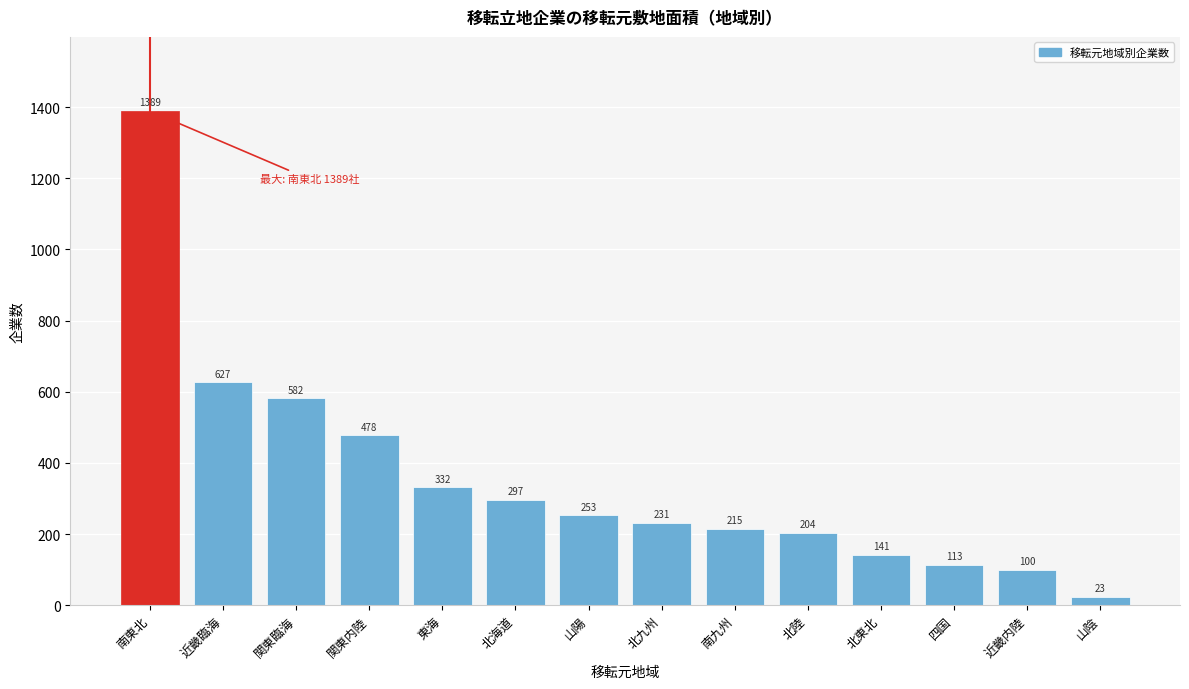

Reading left to right, transcribe all the data shown in this chart.

南東北=1389	近畿臨海=627	関東臨海=582	関東内陸=478	東海=332	北海道=297	山陽=253	北九州=231	南九州=215	北陸=204	北東北=141	四国=113	近畿内陸=100	山陰=23